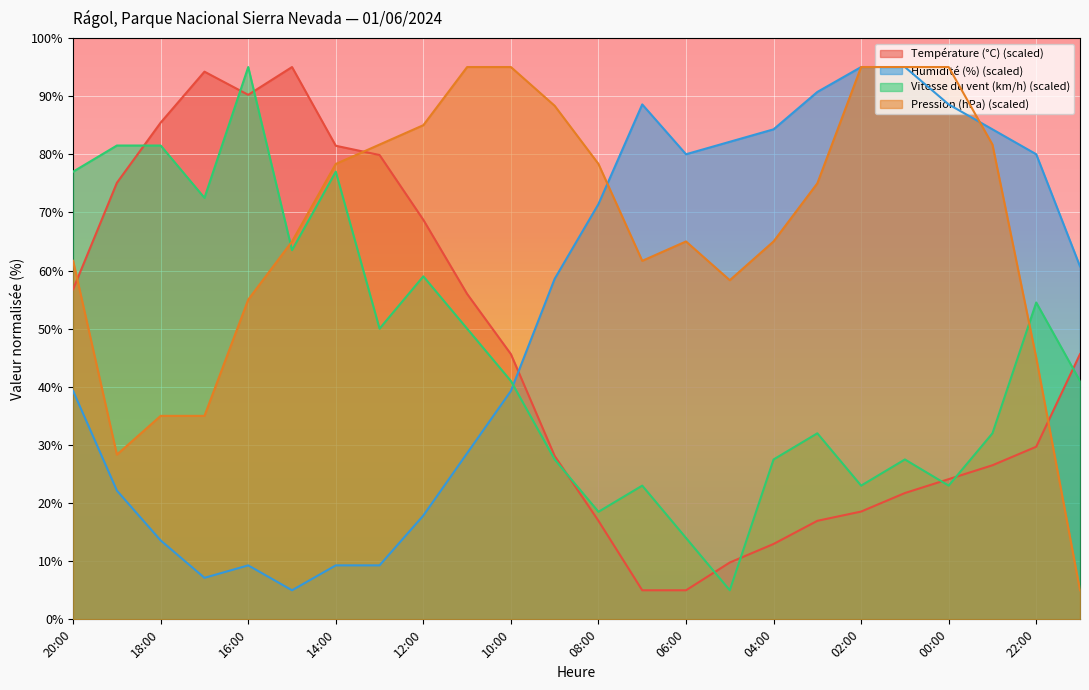

Between 16:00 and 02:00, which is larger?

16:00